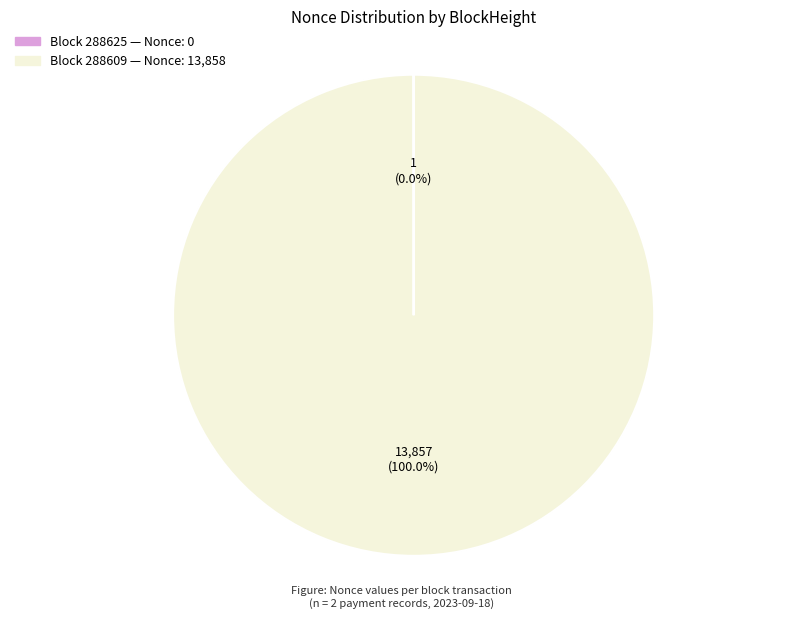

Is there a majority slice in this chart?

Yes